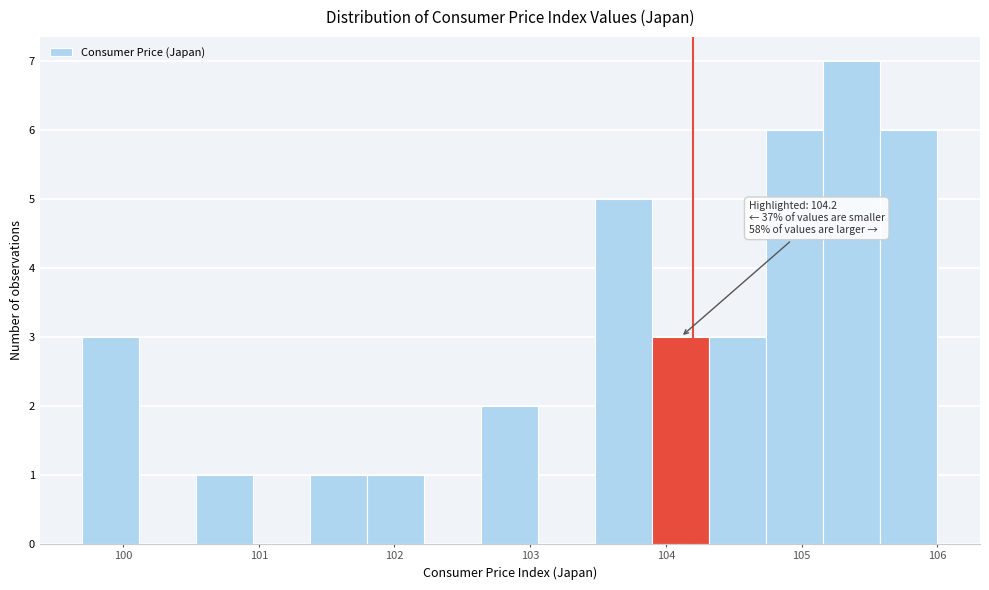

Which range on the x-axis has the tallest bar?

105.16 to 105.58